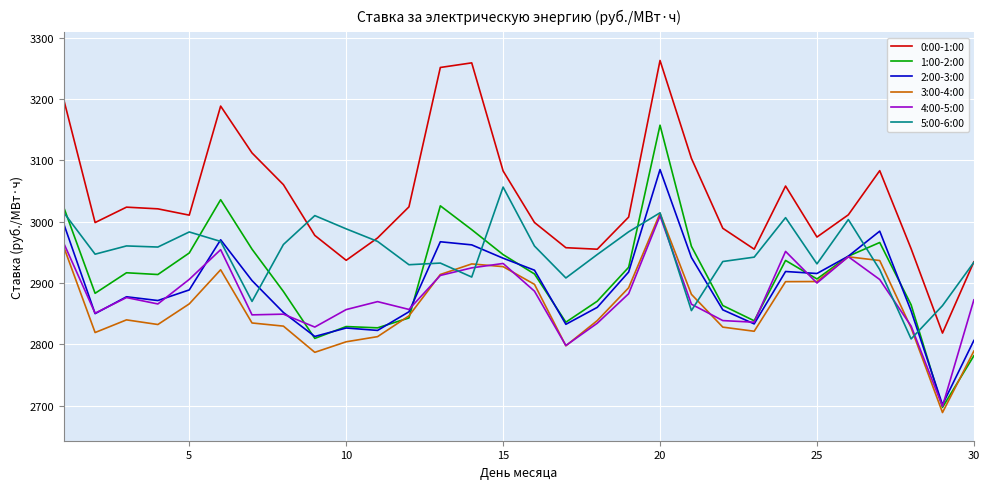

Which series has the largest total across all categories?

0:00-1:00